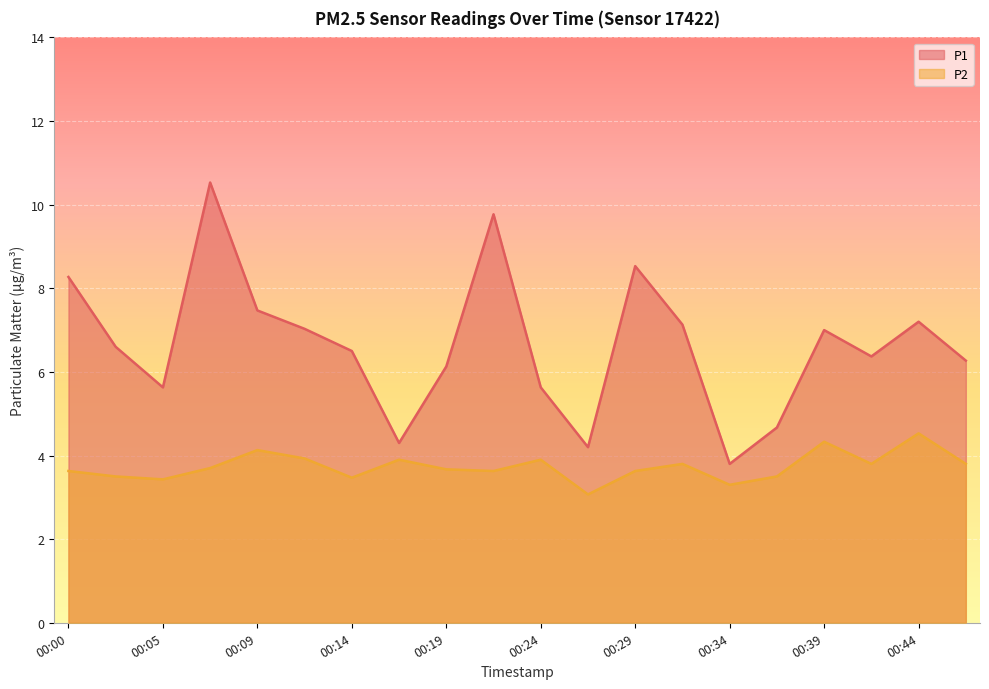

True or false: P1 has a value of 10.5 at 00:07.

True